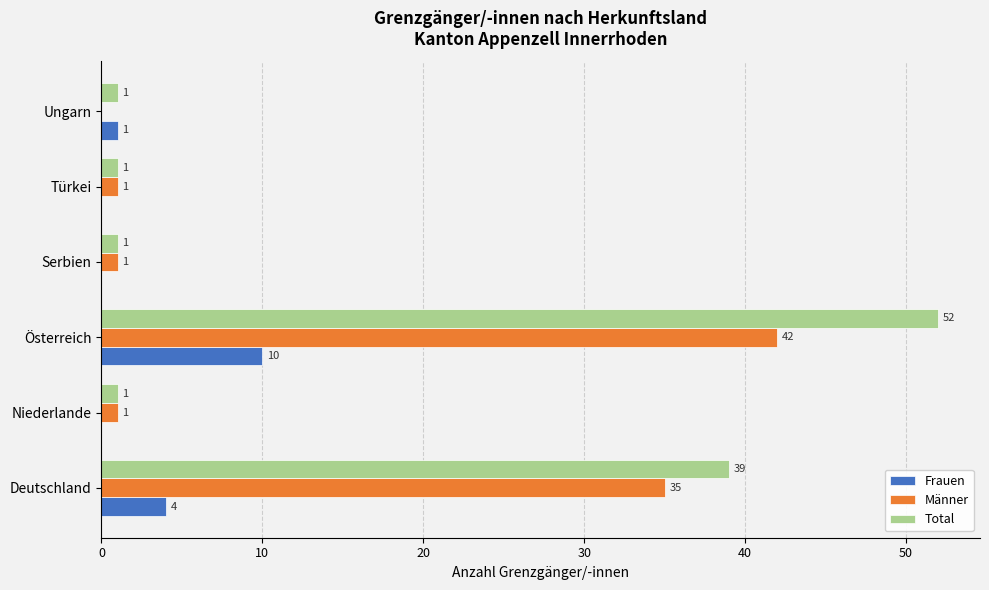

Which series has the largest total across all categories?

Total